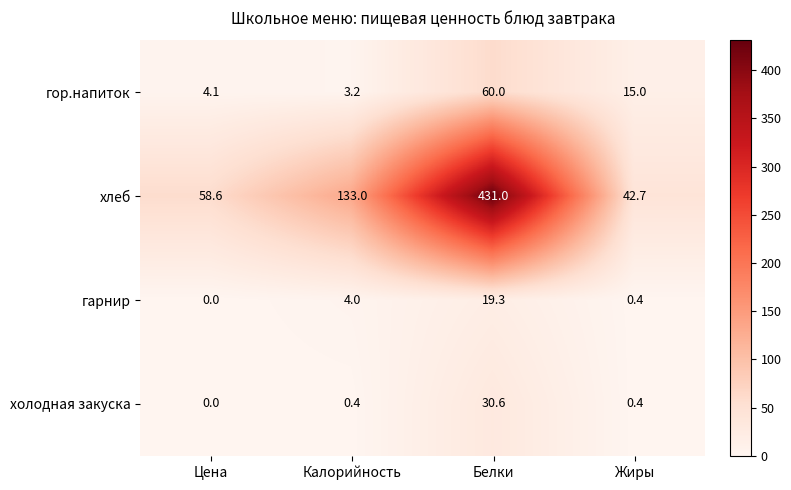

What is the difference between the second highest and second lowest values in the хлеб series?

74.4